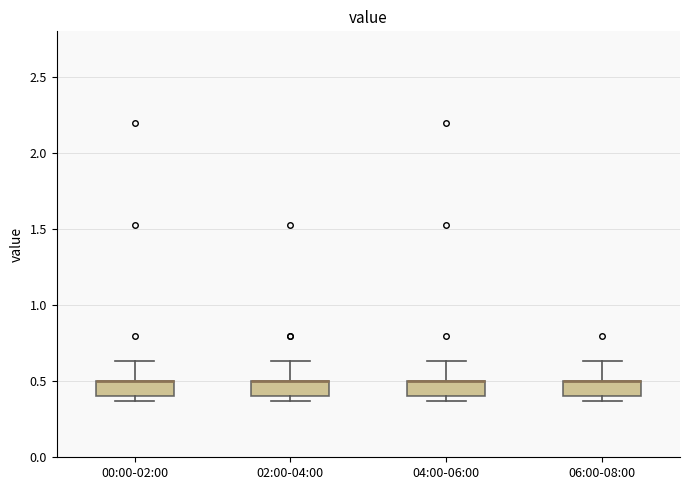

Reading left to right, transcribe this box plot: for each box, give where its median line is, the range the box spans, and where its two whiskers end, as read against the y-axis. The values are not printed on the chart, so give them approximately, as read against the axis.

00:00-02:00: median 0.50 (drawn on the box's upper edge), box 0.40 to 0.50, whiskers 0.35 to 0.65
02:00-04:00: median 0.50 (drawn on the box's upper edge), box 0.40 to 0.50, whiskers 0.35 to 0.65
04:00-06:00: median 0.50 (drawn on the box's upper edge), box 0.40 to 0.50, whiskers 0.35 to 0.65
06:00-08:00: median 0.50 (drawn on the box's upper edge), box 0.40 to 0.50, whiskers 0.35 to 0.65